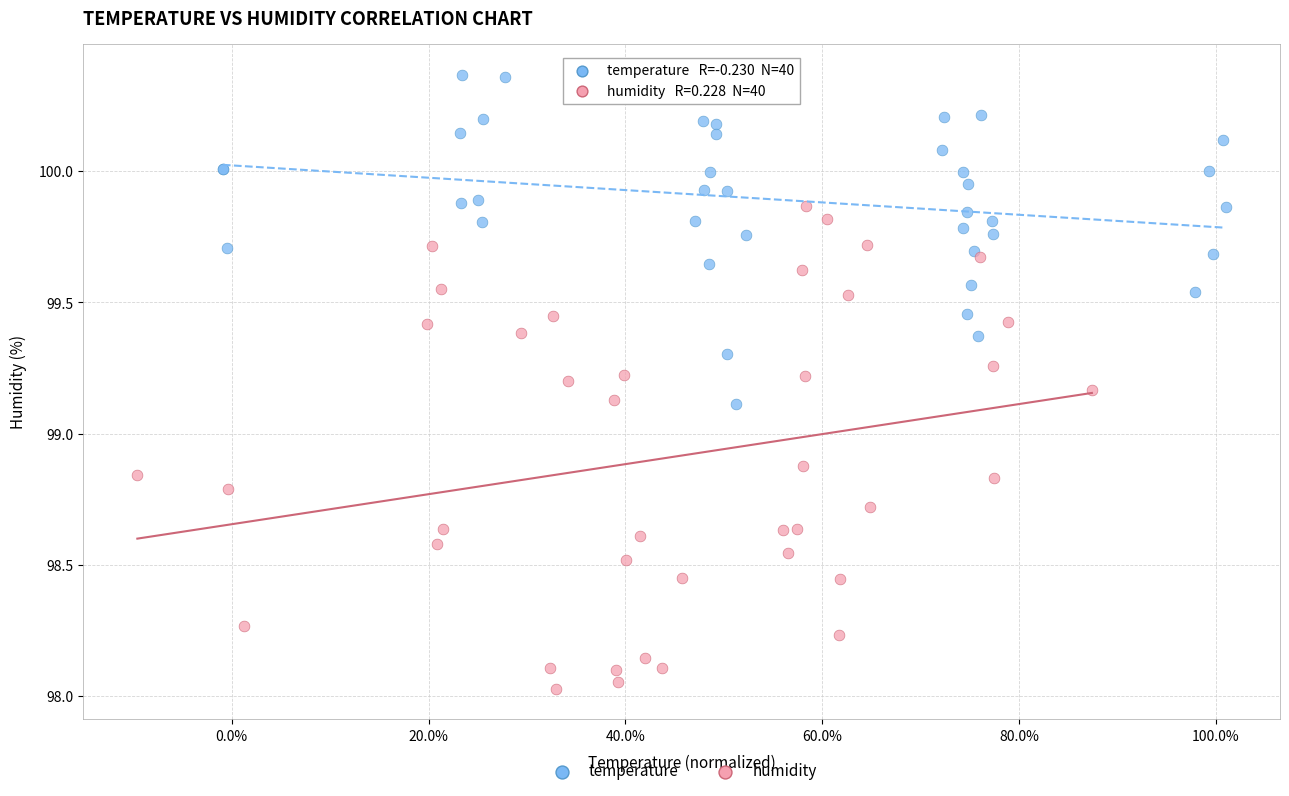

Which series contains the lowest Y value?

humidity